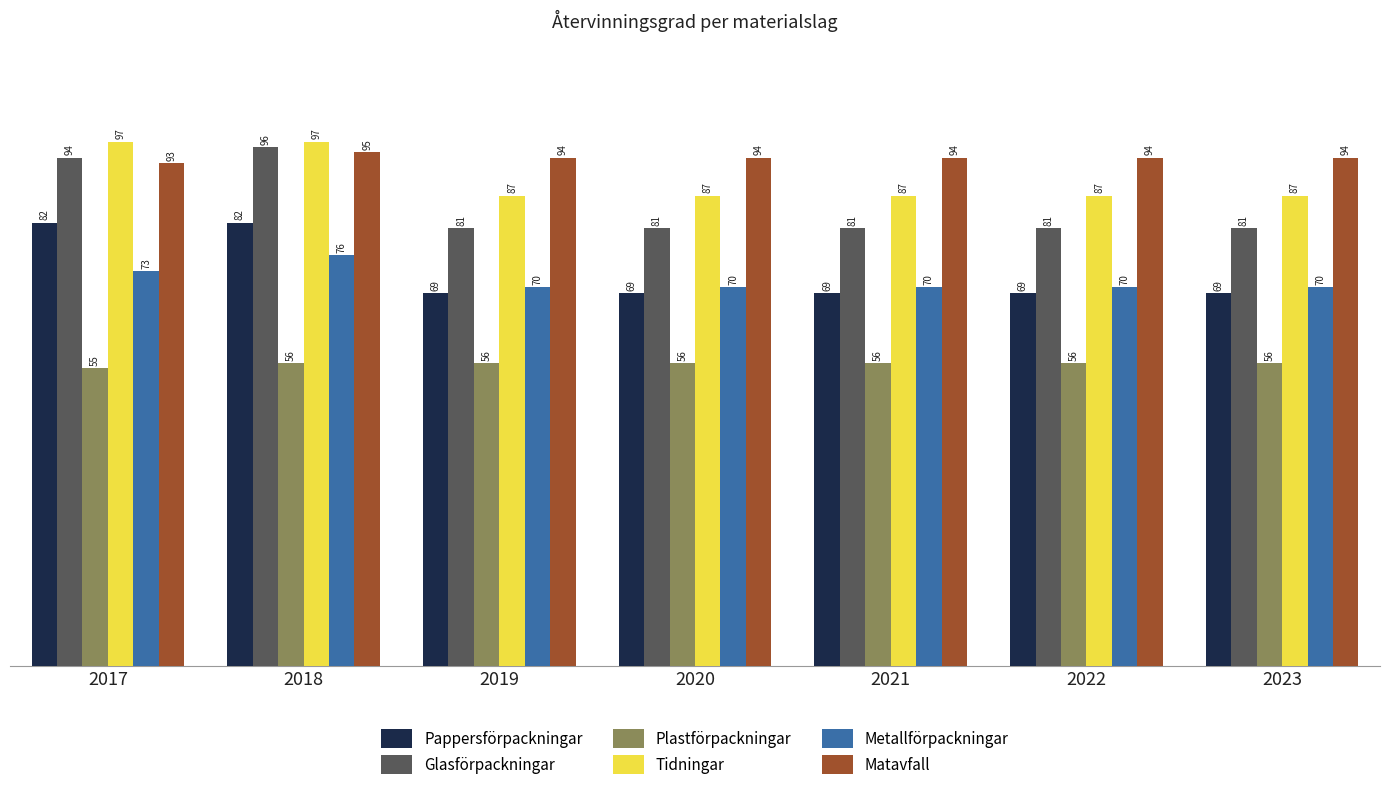

How many groups of bars are there?

7